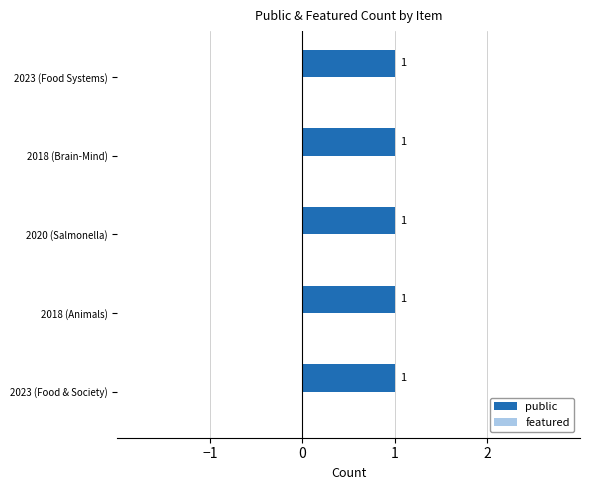

What position from the right is 2023 (Food Systems)?

1